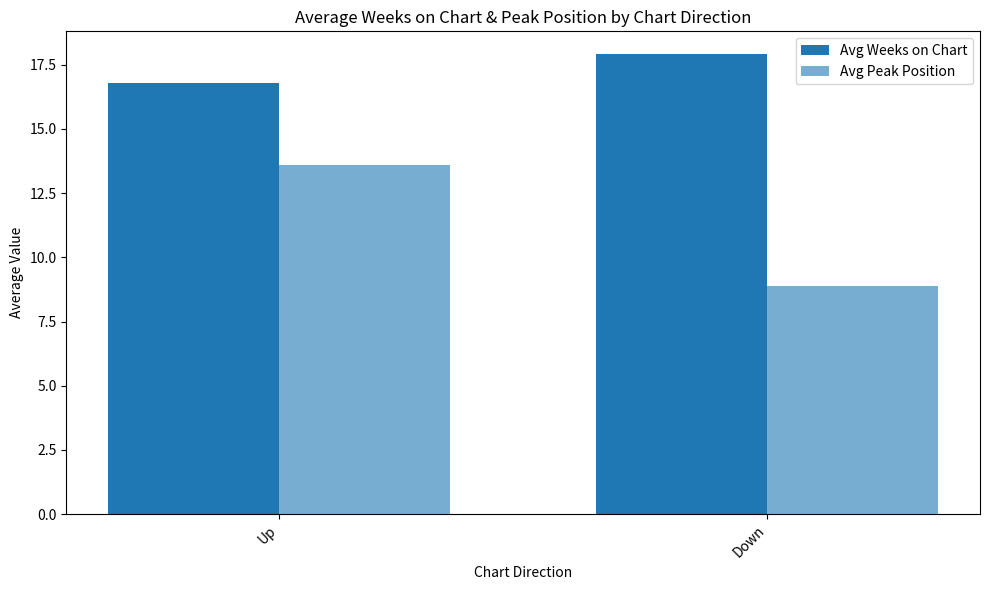

What position from the left is Up?

1